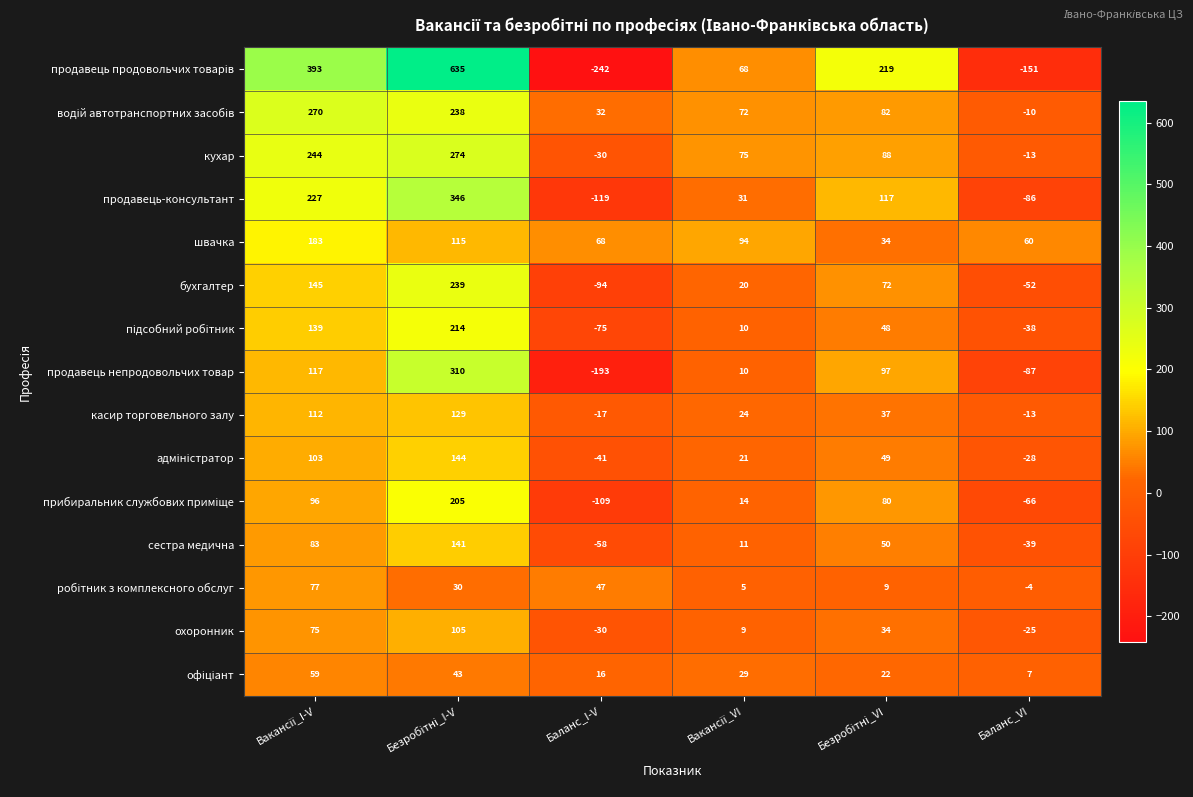

What is the difference between the highest and lowest values at Баланс_I-V?

310